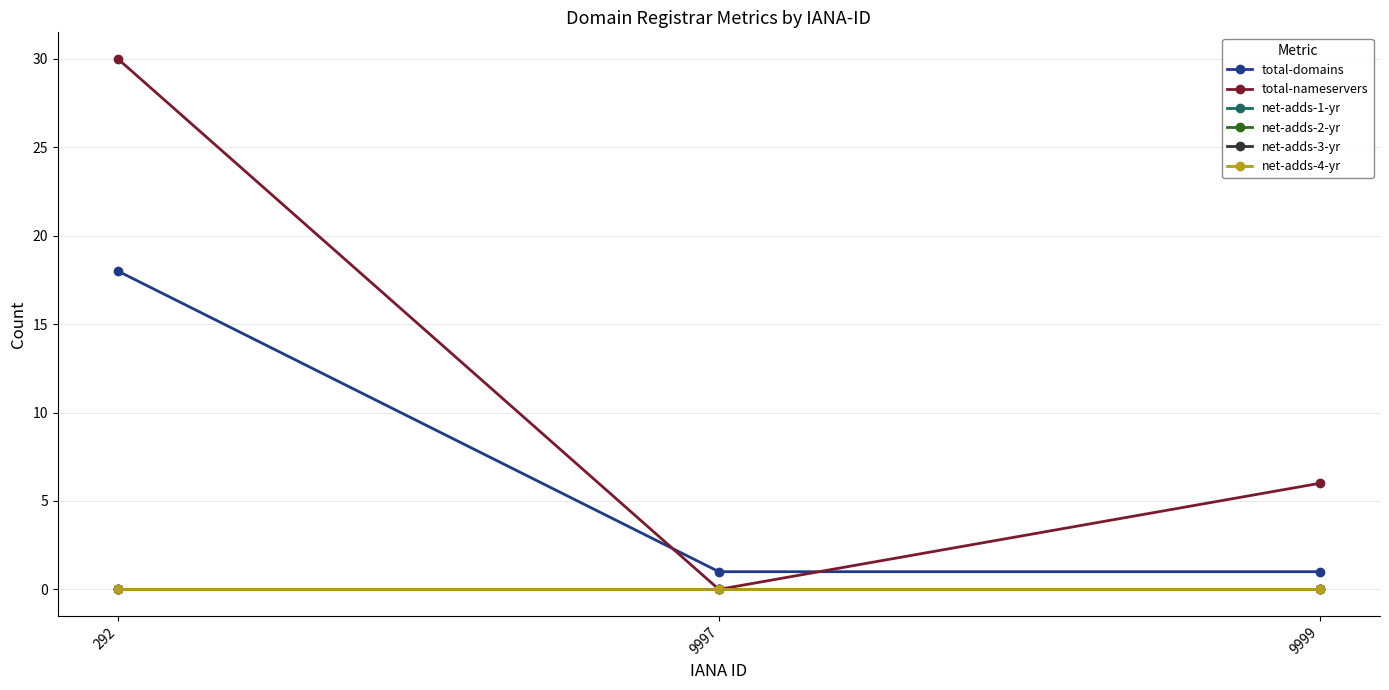

True or false: net-adds-4-yr has a value of 0 at 292.

True